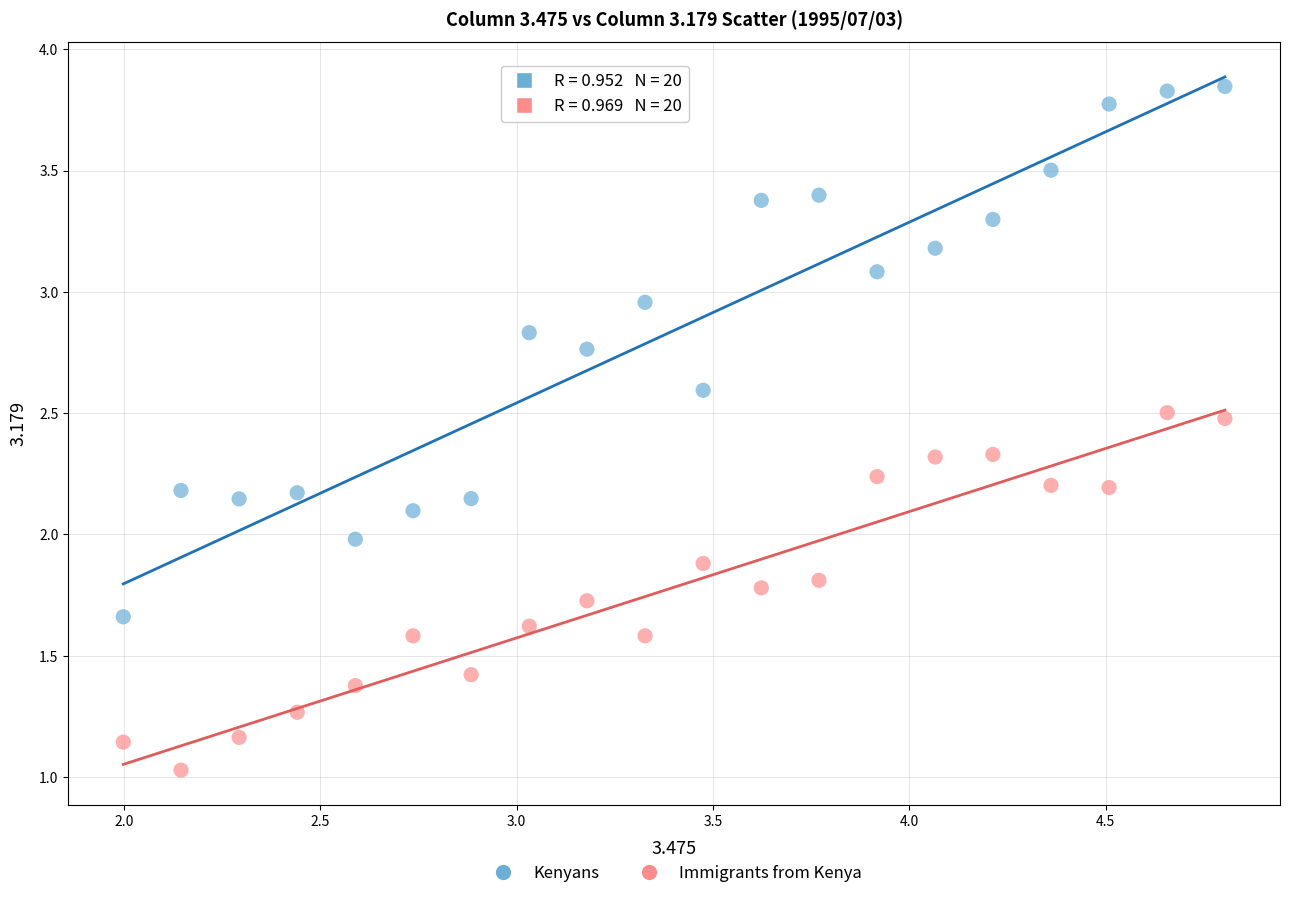

What are all the series names shown in the legend?

Kenyans, Immigrants from Kenya